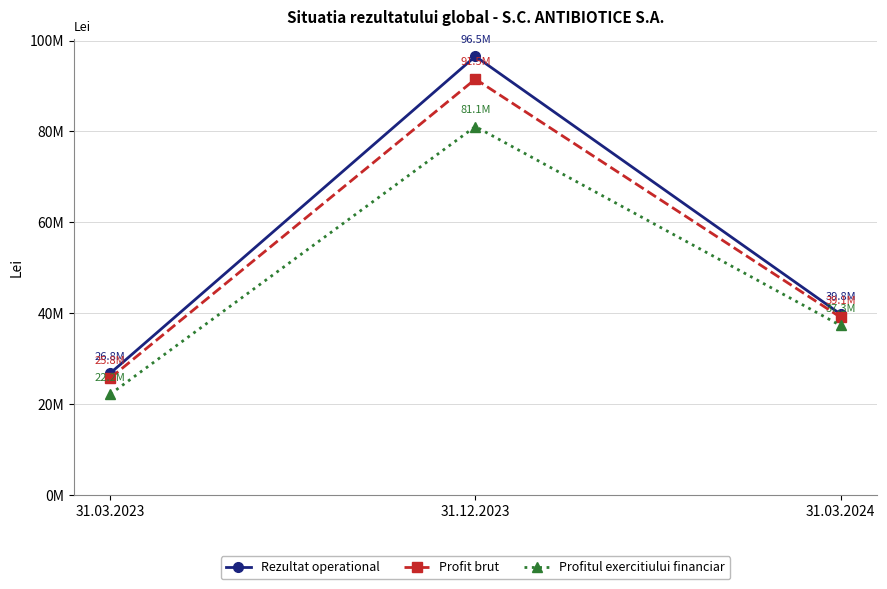

List the series in order of their overall mean, highest first.

Rezultat operational, Profit brut, Profitul exercitiului financiar